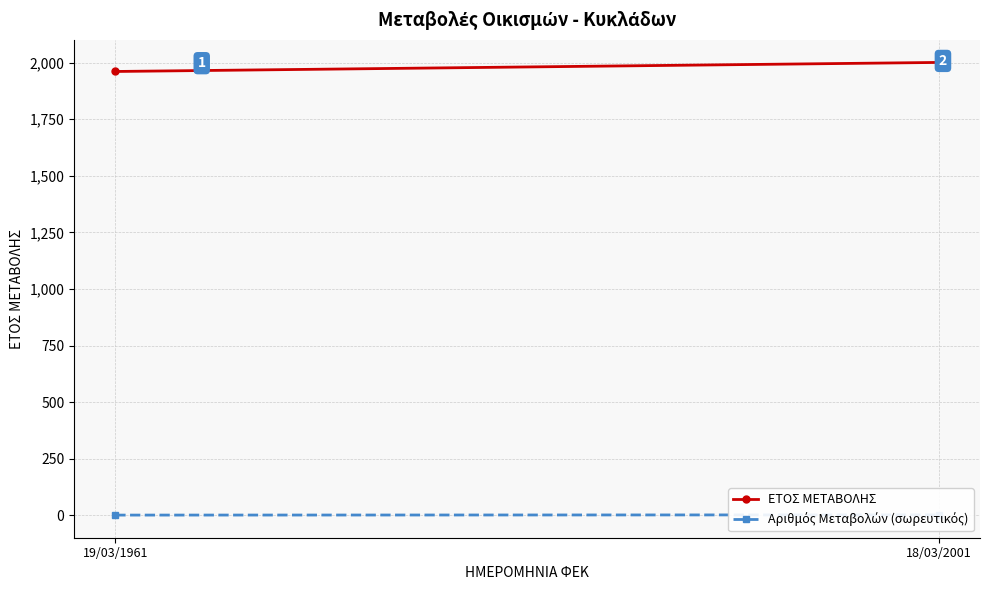

Reading left to right, extract all data points from this chart.

ΕΤΟΣ ΜΕΤΑΒΟΛΗΣ: 1961	2001
Αριθμός Μεταβολών (σωρευτικός): 1	2